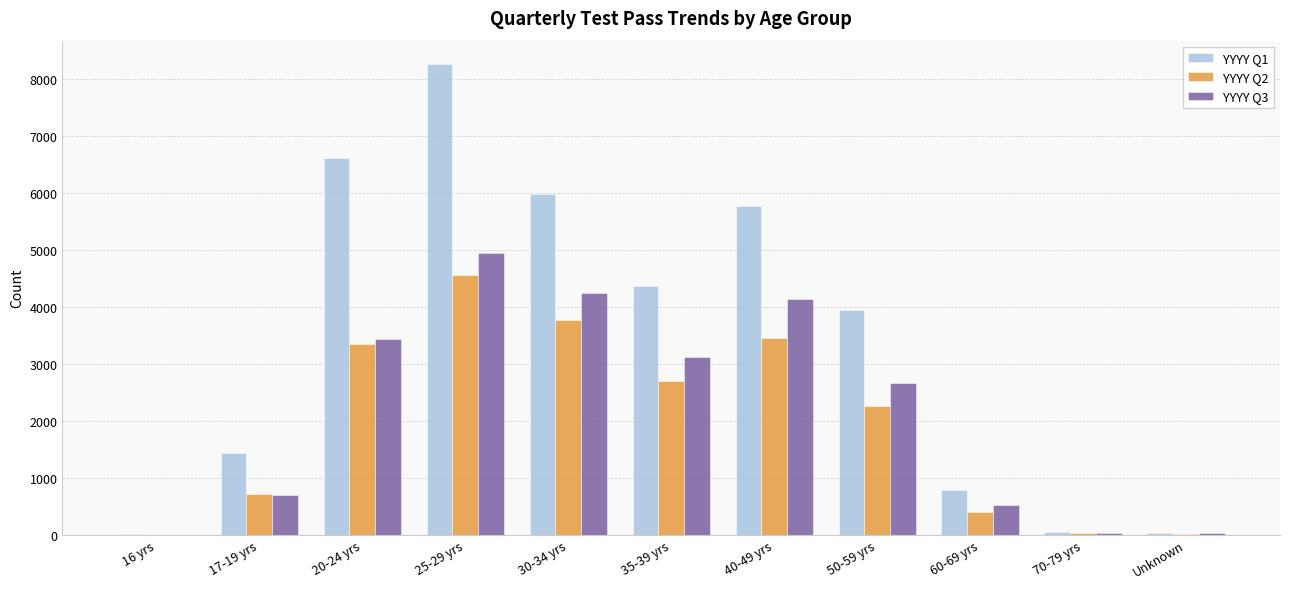

The value of YYYY Q1 at 50-59 yrs is 3948. True or false?

True